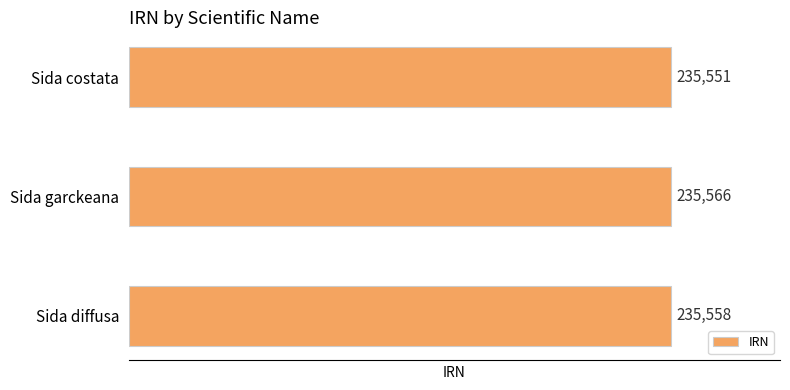

What is the minimum value shown in the chart?

235551